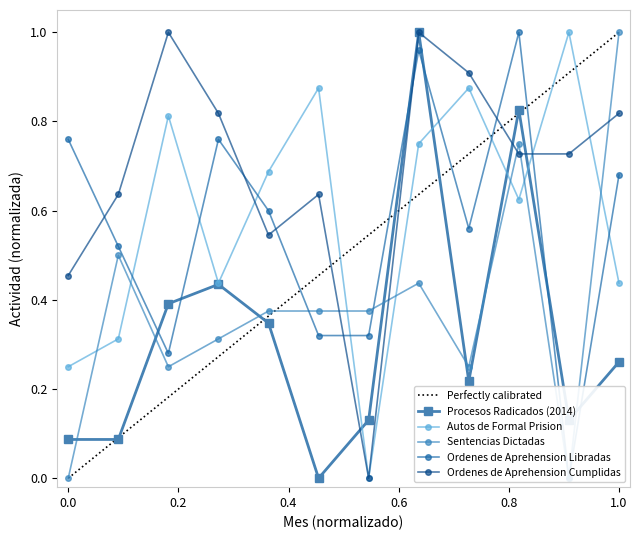

How many interior local peaks does the Ordenes de Aprehension Cumplidas series have?

3